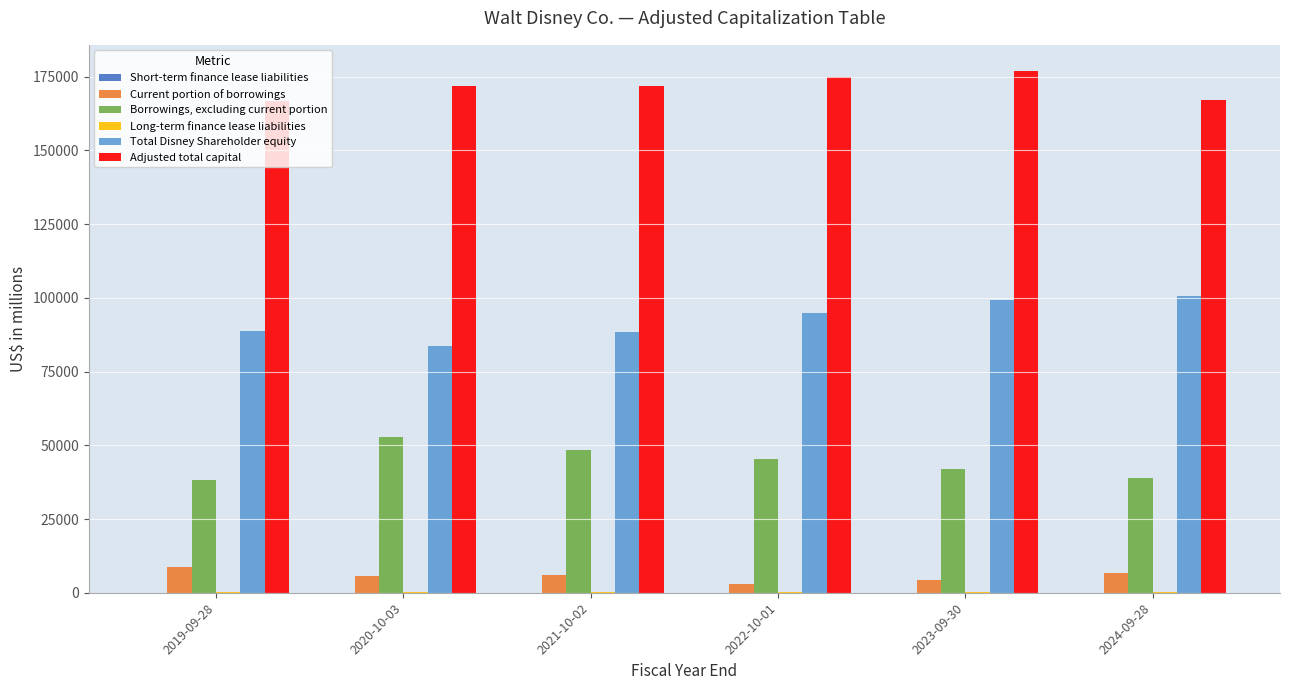

Does the chart contain stacked bars?

No